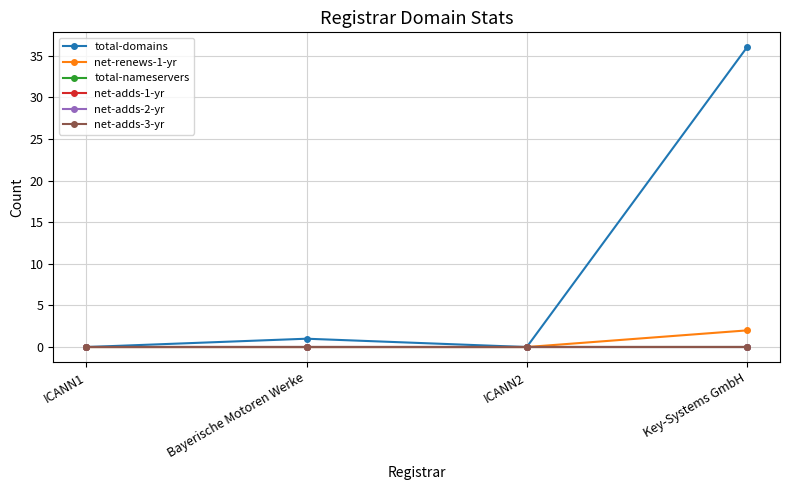

Is it true that net-adds-3-yr equals 0 at ICANN2?

True